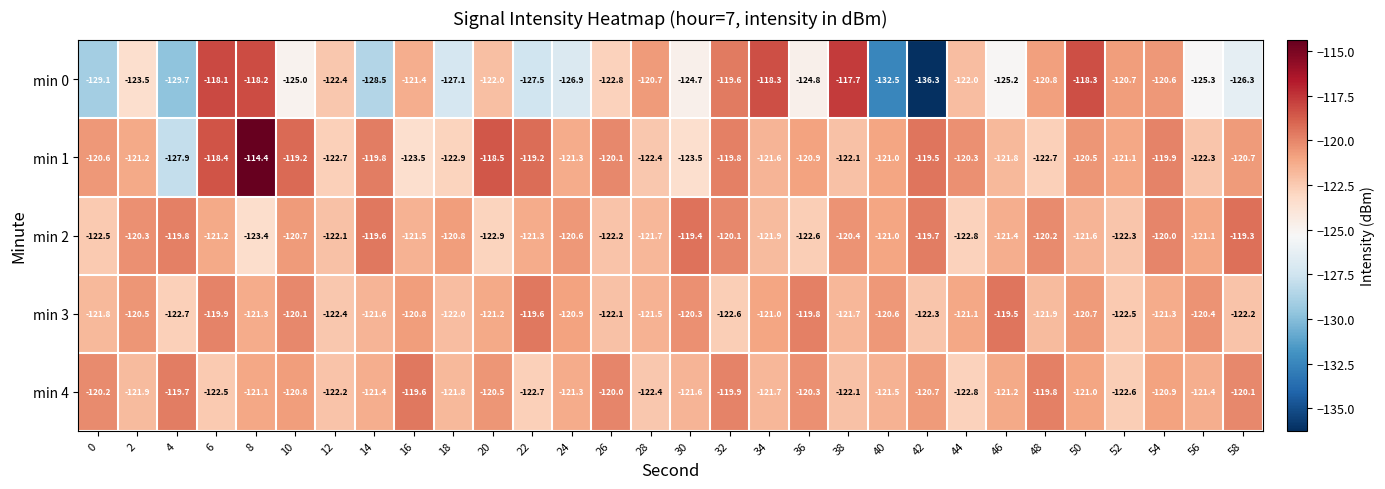

How many categories are shown in the chart?

30